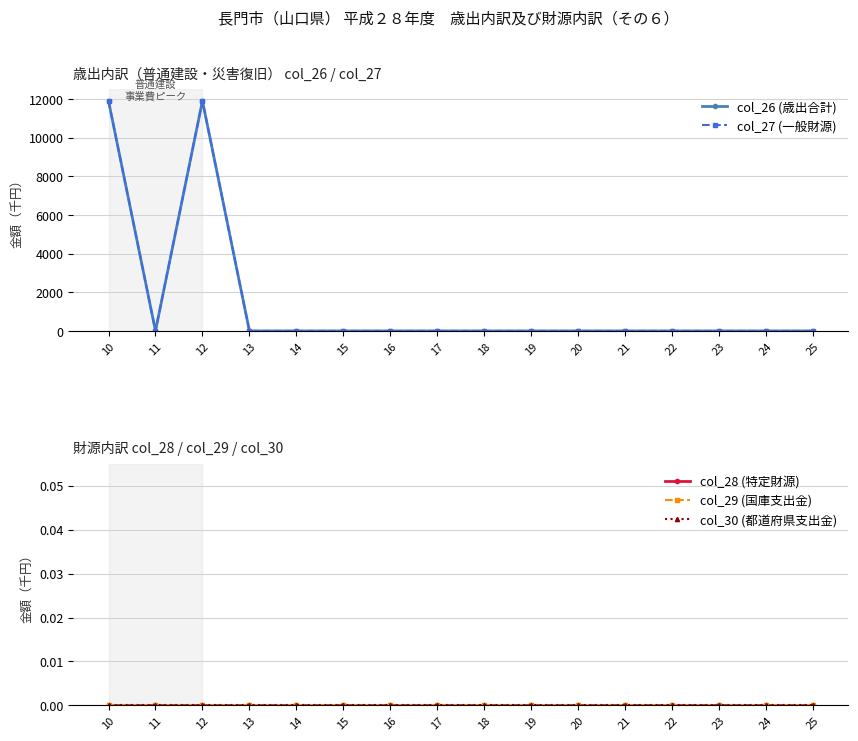

Reading right to left, transcribe all the data shown in this chart.

col_26 (歳出合計): 25=0	24=0	23=0	22=0	21=0	20=0	19=0	18=0	17=0	16=0	15=0	14=0	13=0	12=11905	11=0	10=11905
col_27 (一般財源): 25=0	24=0	23=0	22=0	21=0	20=0	19=0	18=0	17=0	16=0	15=0	14=0	13=0	12=11905	11=0	10=11905
col_28 (特定財源): 25=0	24=0	23=0	22=0	21=0	20=0	19=0	18=0	17=0	16=0	15=0	14=0	13=0	12=0	11=0	10=0
col_29 (国庫支出金): 25=0	24=0	23=0	22=0	21=0	20=0	19=0	18=0	17=0	16=0	15=0	14=0	13=0	12=0	11=0	10=0
col_30 (都道府県支出金): 25=0	24=0	23=0	22=0	21=0	20=0	19=0	18=0	17=0	16=0	15=0	14=0	13=0	12=0	11=0	10=0